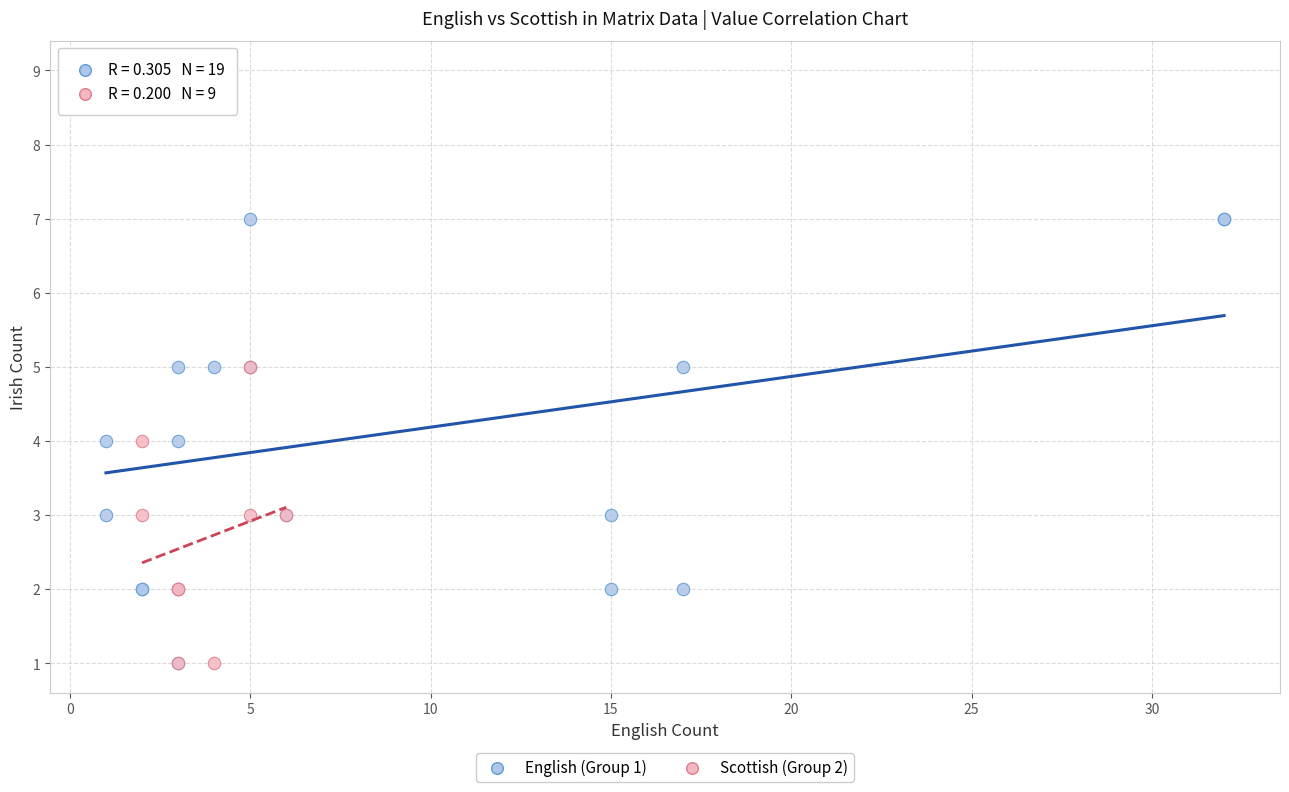

What are all the series names shown in the legend?

English (Group 1), Scottish (Group 2)